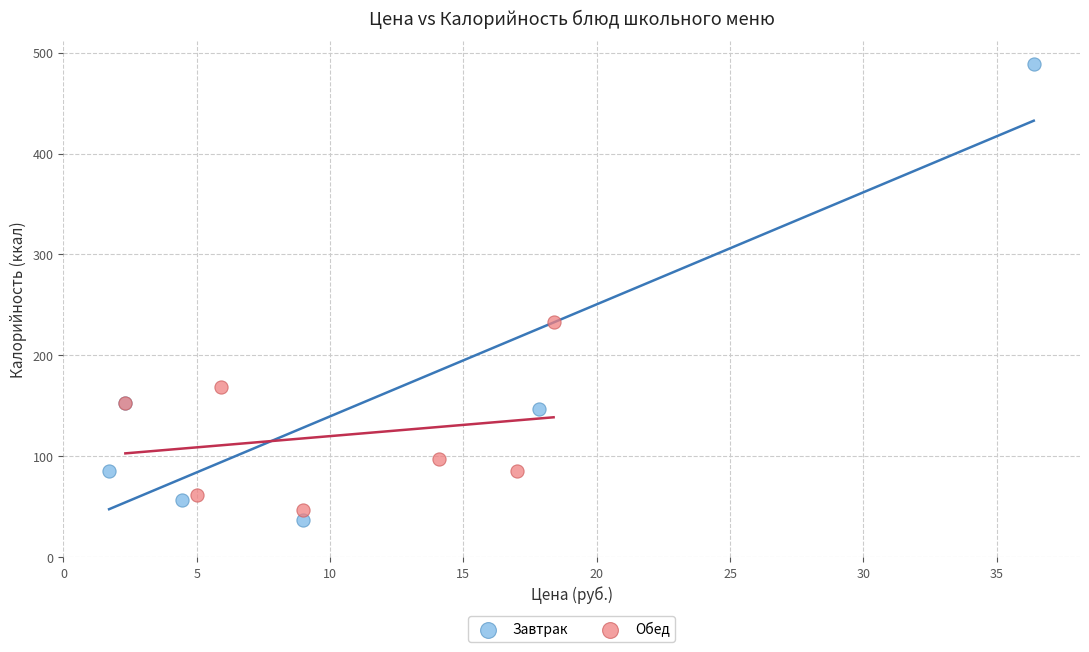

Which series contains the highest Y value?

Завтрак